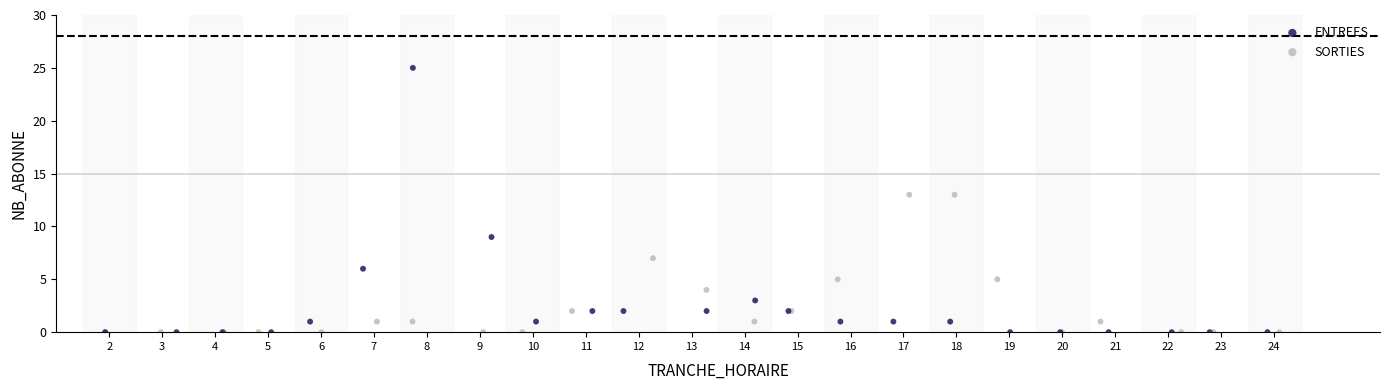

Which series reaches the maximum Y coordinate?

ENTREES